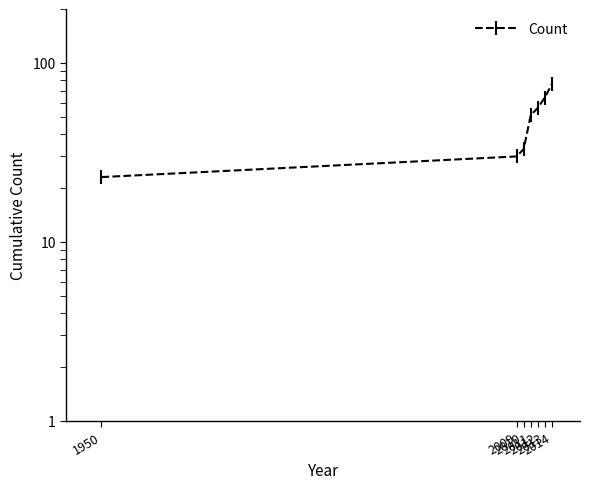

What is the value of the 6th point from the left?

64